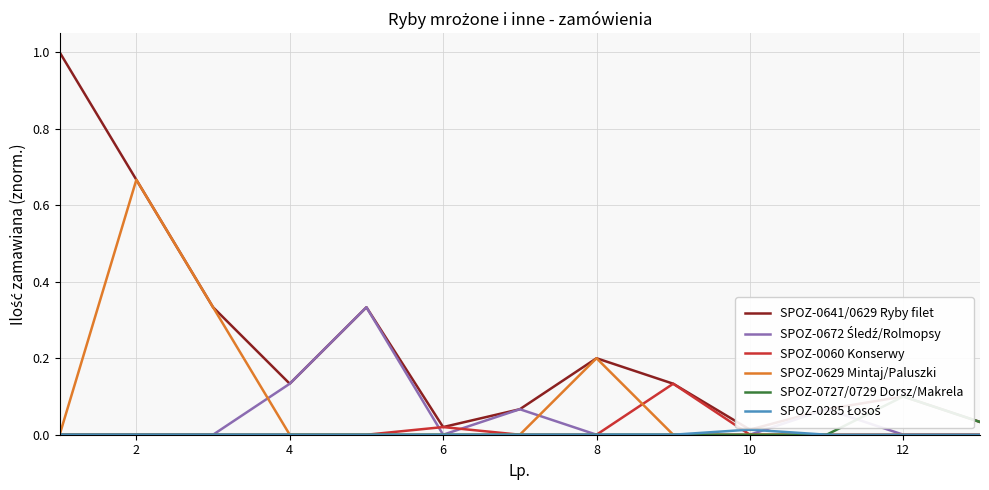

True or false: SPOZ-0285 Łosoś has more than 0 points higher than both neighbors.

True